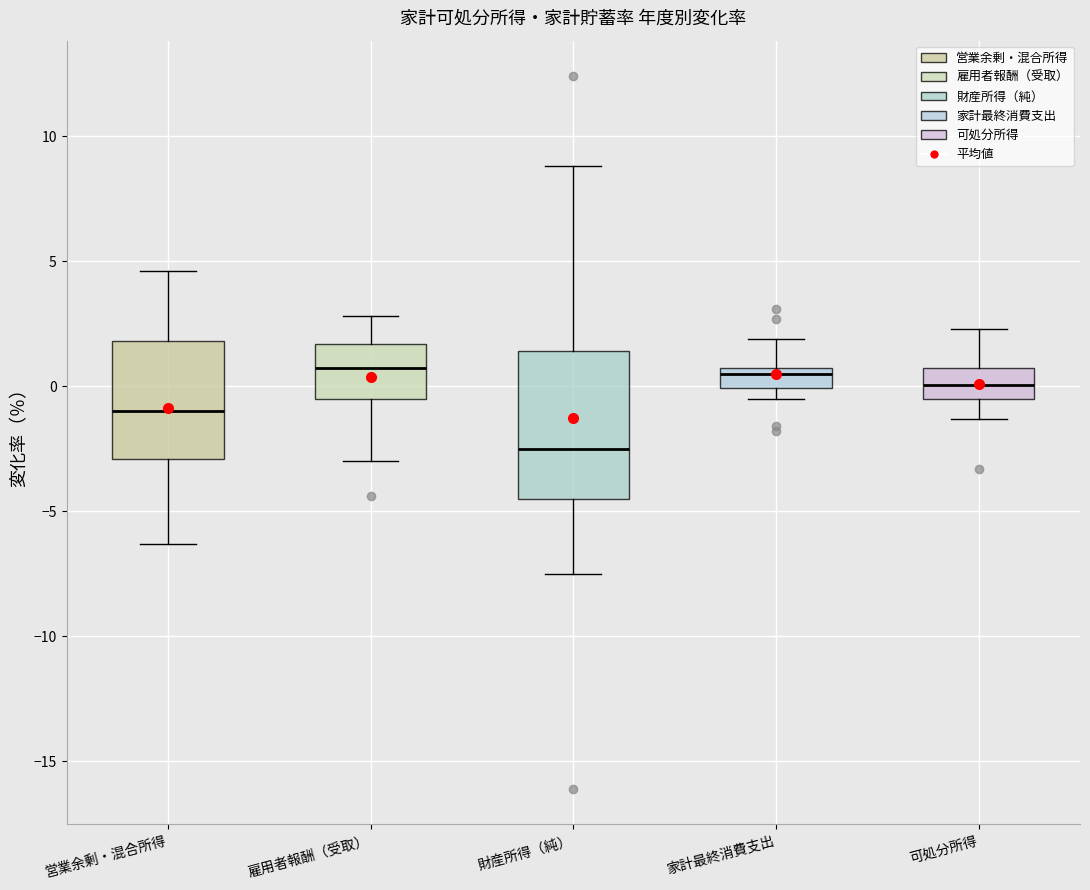

Which box is the tallest, from its lower edge to its upper edge?

財産所得（純）